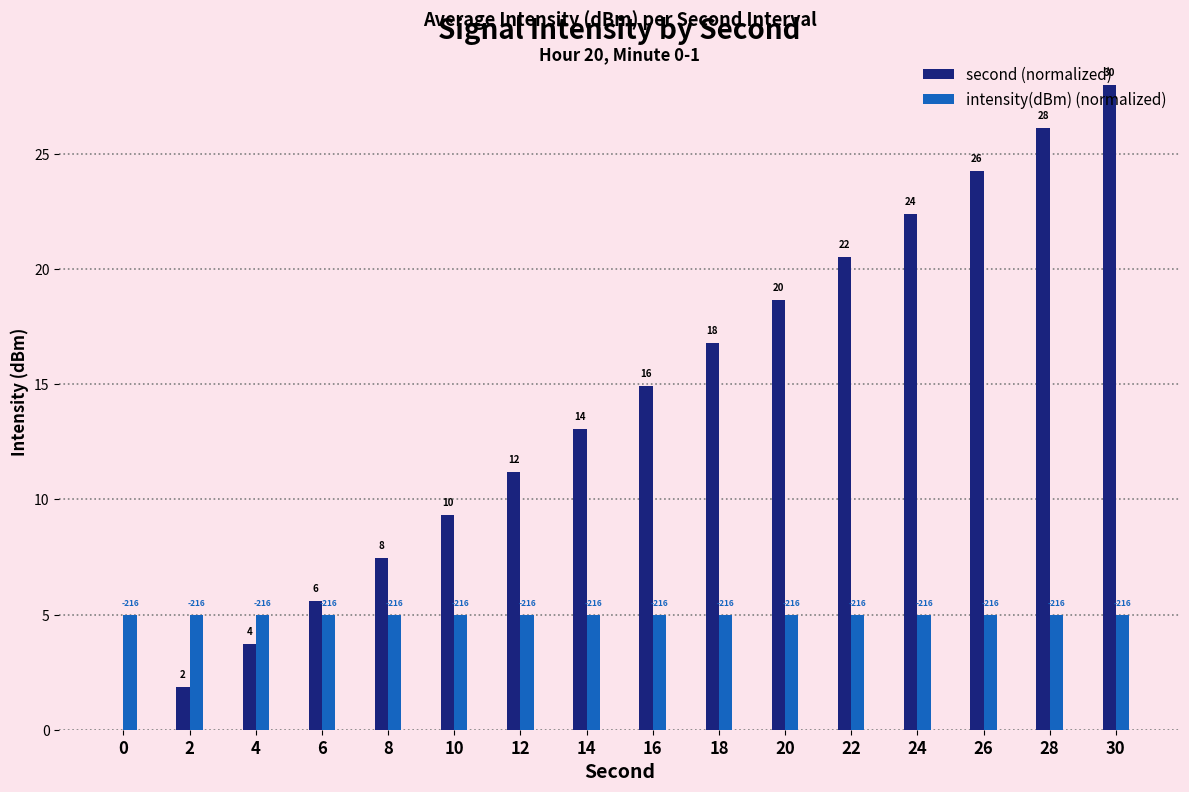

How many groups of bars are there?

16